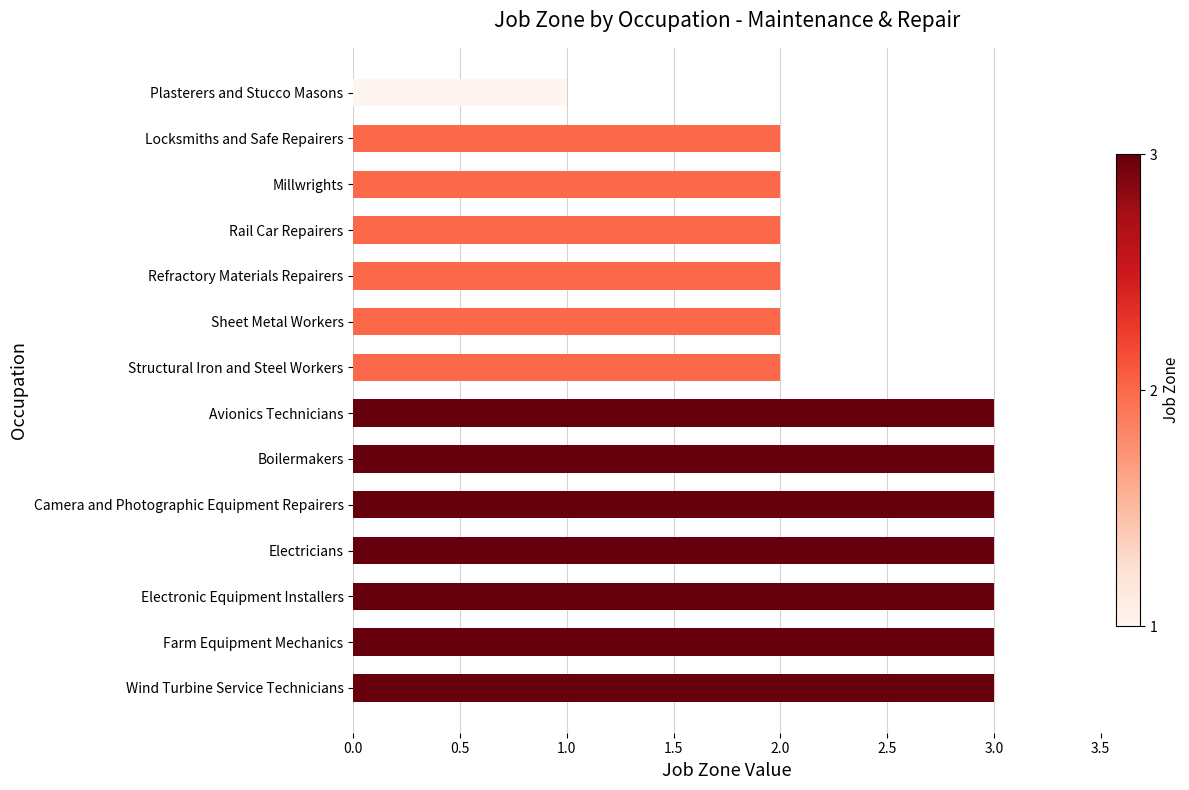

What is the sum of all values?

34